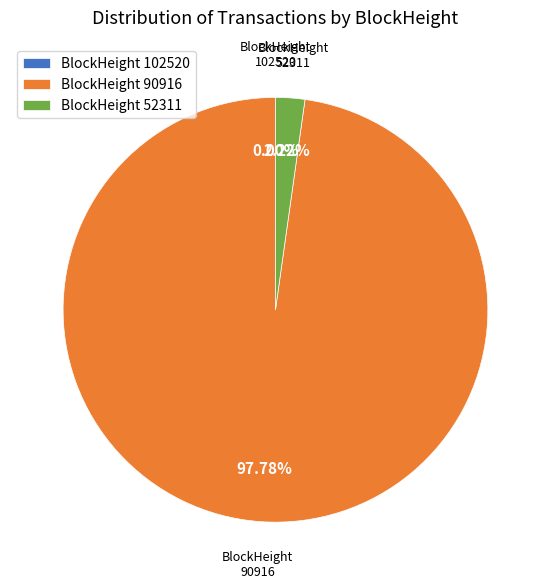

What portion of the pie excludes 90916?

2.2%